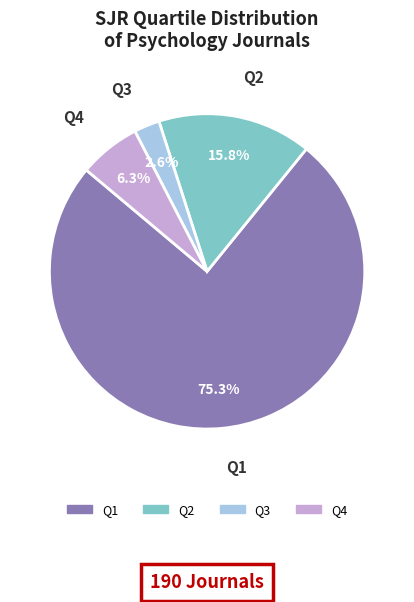

Which category has the biggest portion of the pie?

Q1